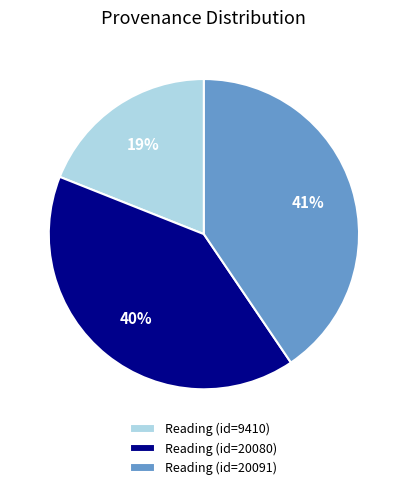

Combined, do Reading (id=9410) and Reading (id=20080) account for over 50%?

Yes